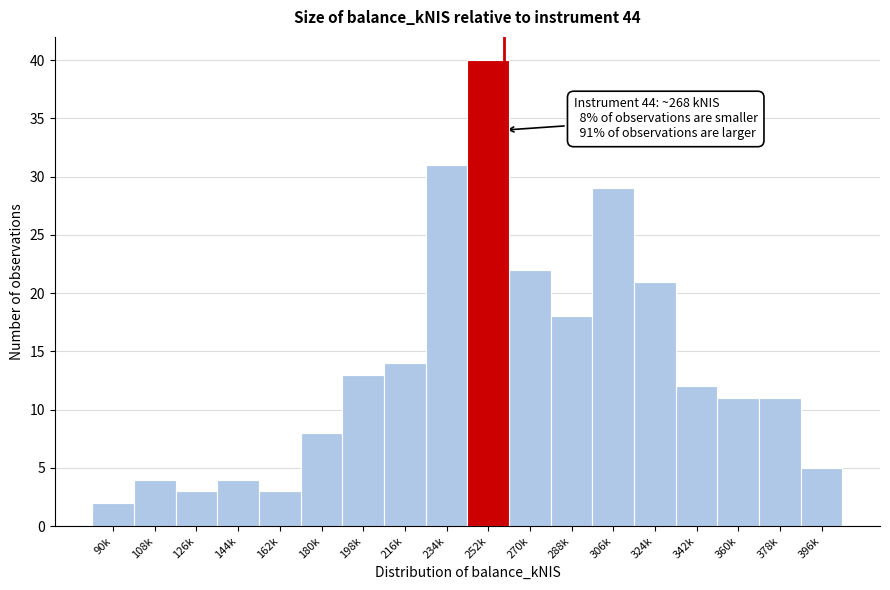

Reading left to right, what are all the values shown in this chart?

90k=2	108k=4	126k=3	144k=4	162k=3	180k=8	198k=13	216k=14	234k=31	252k=40	270k=22	288k=18	306k=29	324k=21	342k=12	360k=11	378k=11	396k=5